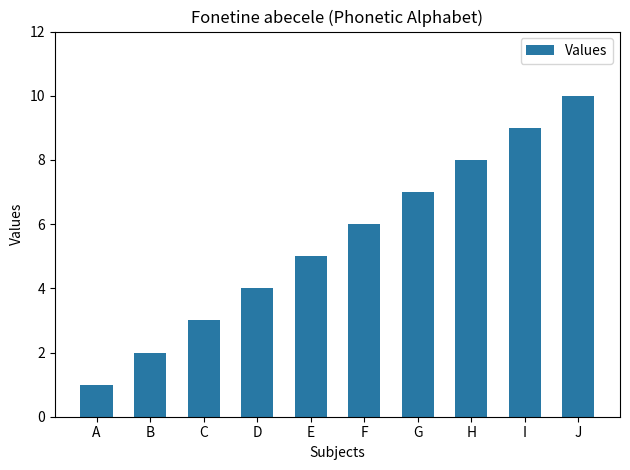

What is the value of the 7th bar from the left?

7